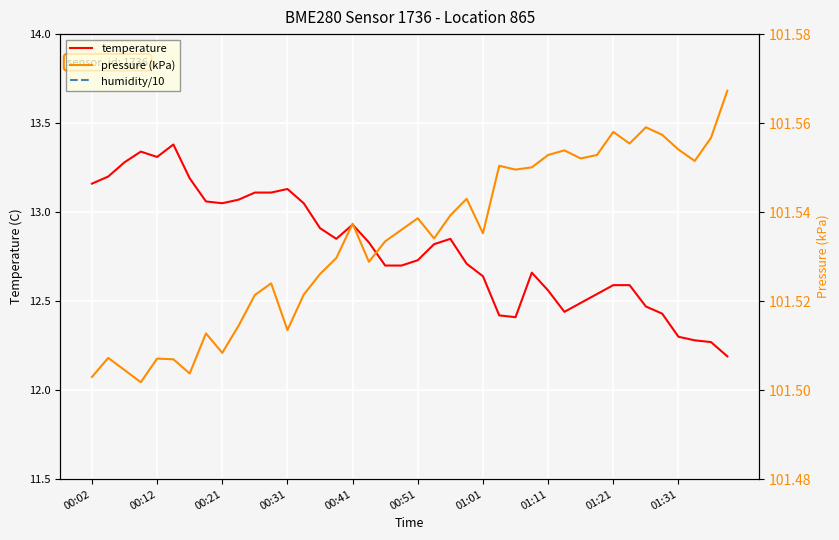

What is the difference between the second highest and second lowest values in the temperature series?

1.1